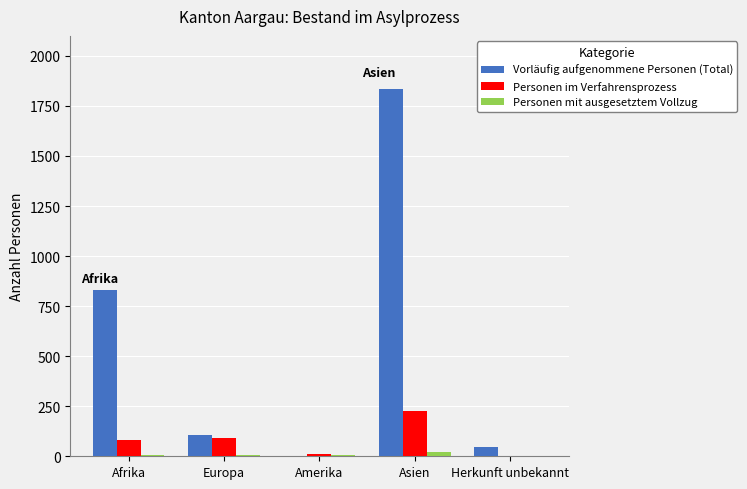

What is the maximum value shown in the chart?

1836